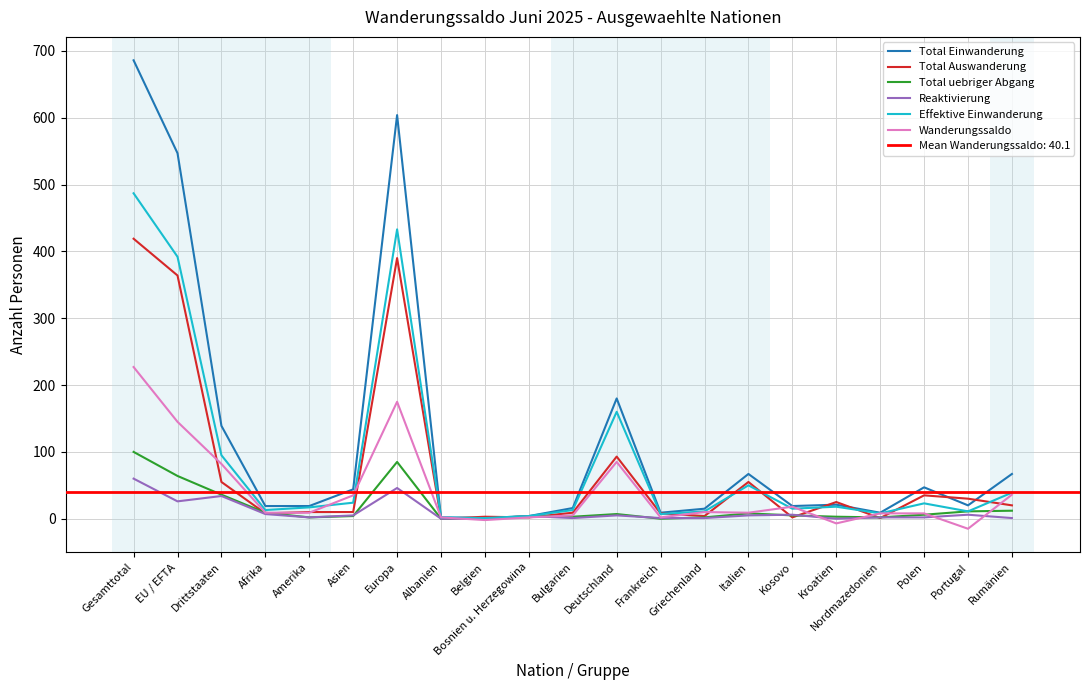

At which label does Effektive Einwanderung reach its peak?

Gesamttotal